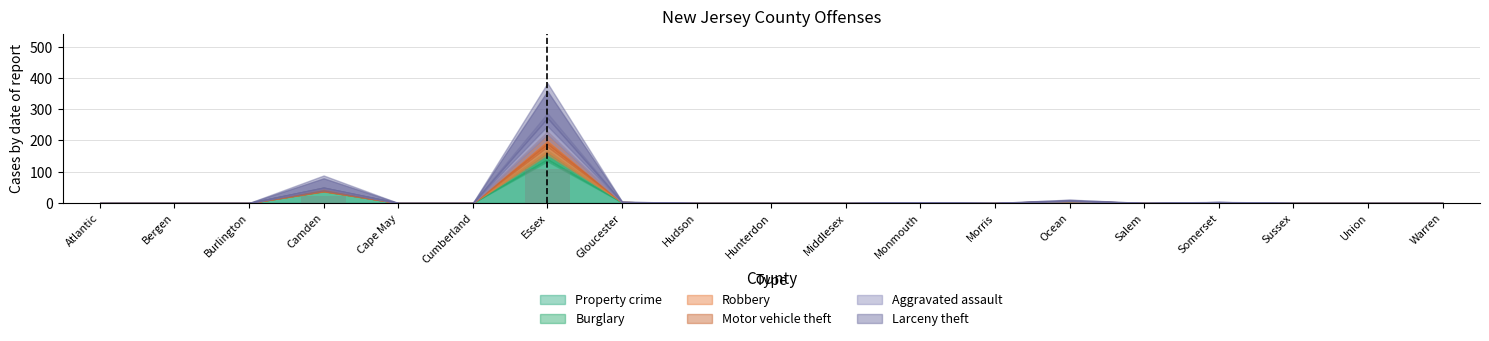

What is the greatest value displayed?

107.4